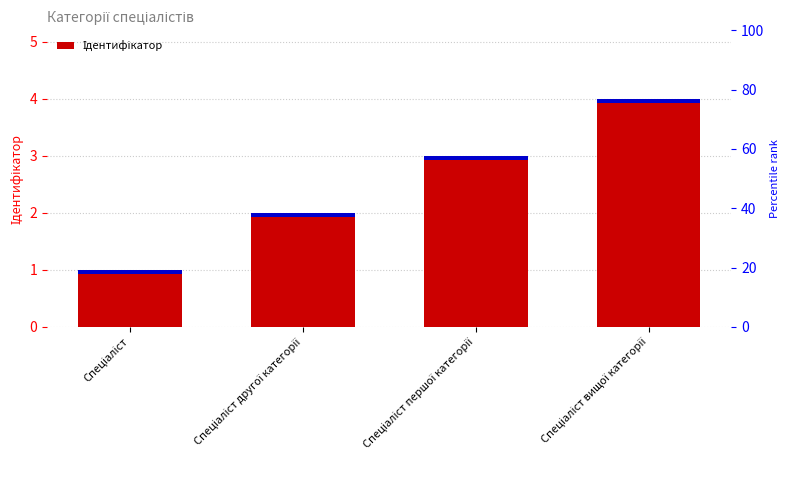

Rank the categories by value from lowest to highest.

Спеціаліст, Спеціаліст другої категорії, Спеціаліст першої категорії, Спеціаліст вищої категорії